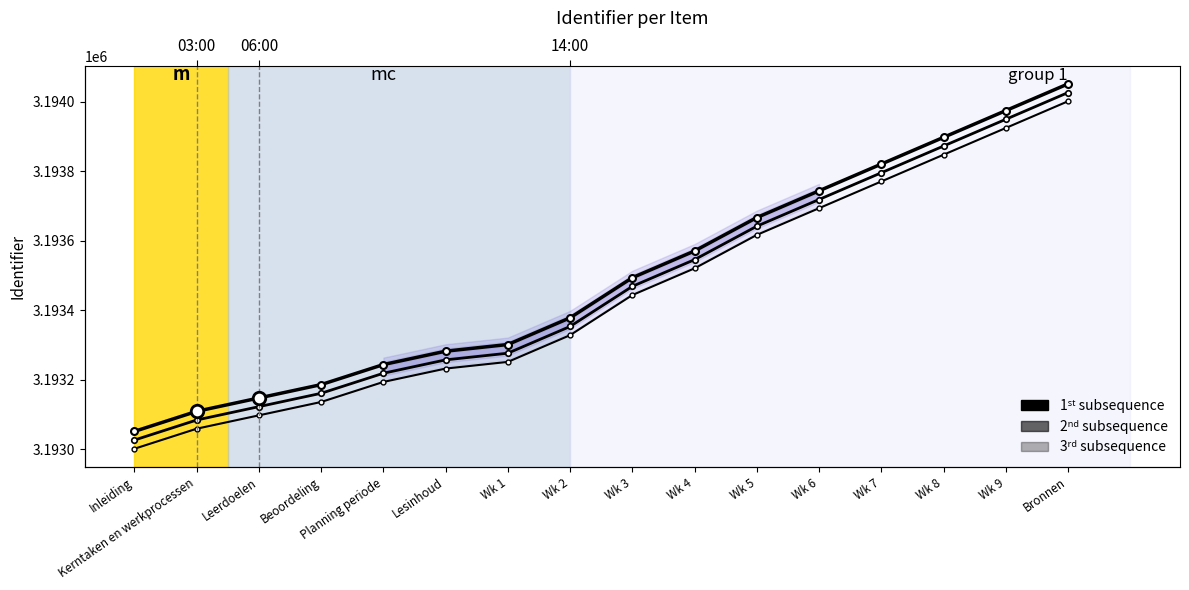

Reading left to right, transcribe all the data shown in this chart.

1st subsequence: Inleiding=3193052.0	Kerntaken en werkprocessen=3193109.7	Leerdoelen=3193148.2	Beoordeling=3193186.6	Planning periode=3193244.3	Lesinhoud=3193282.8	Wk 1=3193302.0	Wk 2=3193378.9	Wk 3=3193494.3	Wk 4=3193571.2	Wk 5=3193667.4	Wk 6=3193744.3	Wk 7=3193821.2	Wk 8=3193898.2	Wk 9=3193975.1	Bronnen=3194052.0
2nd subsequence: Inleiding=3193027.0	Kerntaken en werkprocessen=3193084.7	Leerdoelen=3193123.2	Beoordeling=3193161.6	Planning periode=3193219.3	Lesinhoud=3193257.8	Wk 1=3193277.0	Wk 2=3193353.9	Wk 3=3193469.3	Wk 4=3193546.2	Wk 5=3193642.4	Wk 6=3193719.3	Wk 7=3193796.2	Wk 8=3193873.2	Wk 9=3193950.1	Bronnen=3194027.0
3rd subsequence: Inleiding=3193002.0	Kerntaken en werkprocessen=3193059.7	Leerdoelen=3193098.2	Beoordeling=3193136.6	Planning periode=3193194.3	Lesinhoud=3193232.8	Wk 1=3193252.0	Wk 2=3193328.9	Wk 3=3193444.3	Wk 4=3193521.2	Wk 5=3193617.4	Wk 6=3193694.3	Wk 7=3193771.2	Wk 8=3193848.2	Wk 9=3193925.1	Bronnen=3194002.0